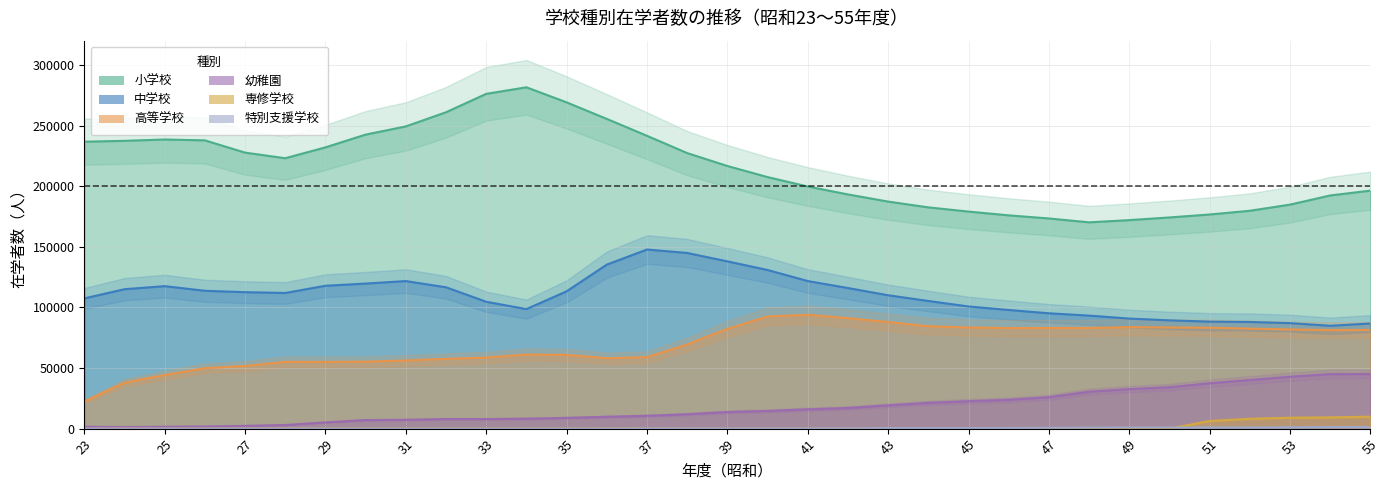

True or false: 専修学校 has a value of 0 at 49.

True